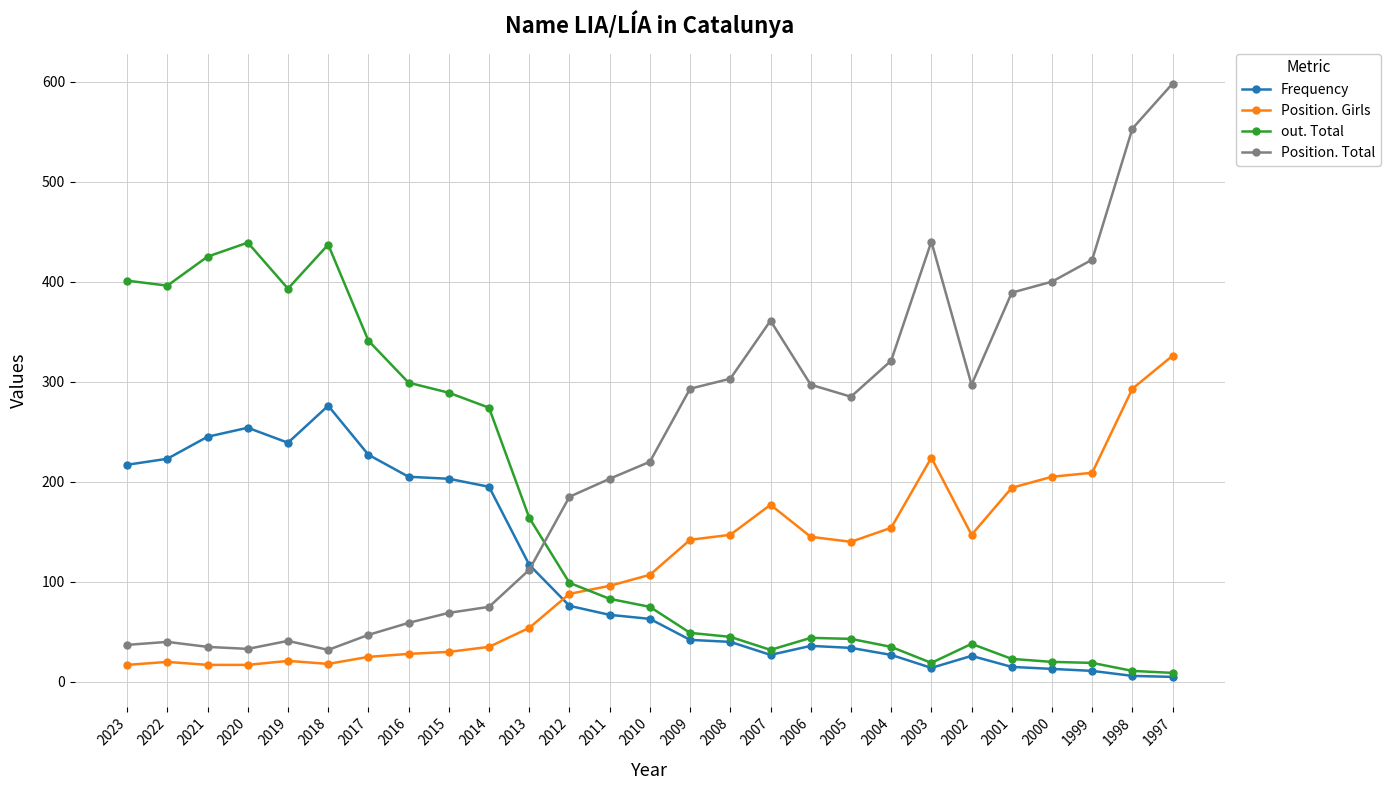

True or false: Position. Girls and Position. Total intersect in this chart.

False